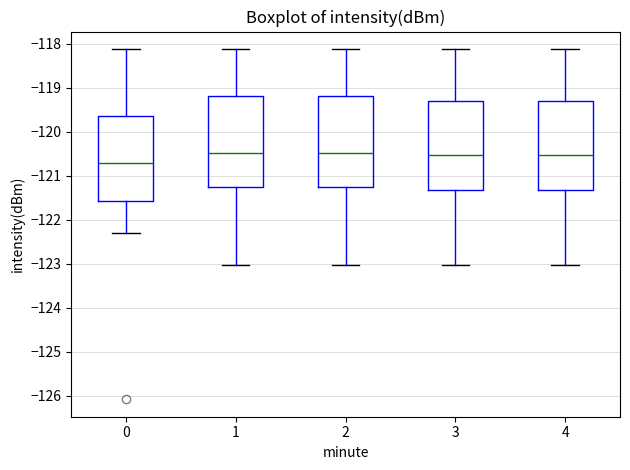

Reading left to right, read every box against the y-axis: the position of its median line, the range the box covers, and the ends of its whiskers. The values are not printed on the chart, so give them approximately, as read against the axis.

0: median -120.7, box -121.6 to -119.6, whiskers -122.3 to -118.1
1: median -120.5, box -121.3 to -119.2, whiskers -123.0 to -118.1
2: median -120.5, box -121.3 to -119.2, whiskers -123.0 to -118.1
3: median -120.5, box -121.3 to -119.3, whiskers -123.0 to -118.1
4: median -120.5, box -121.3 to -119.3, whiskers -123.0 to -118.1